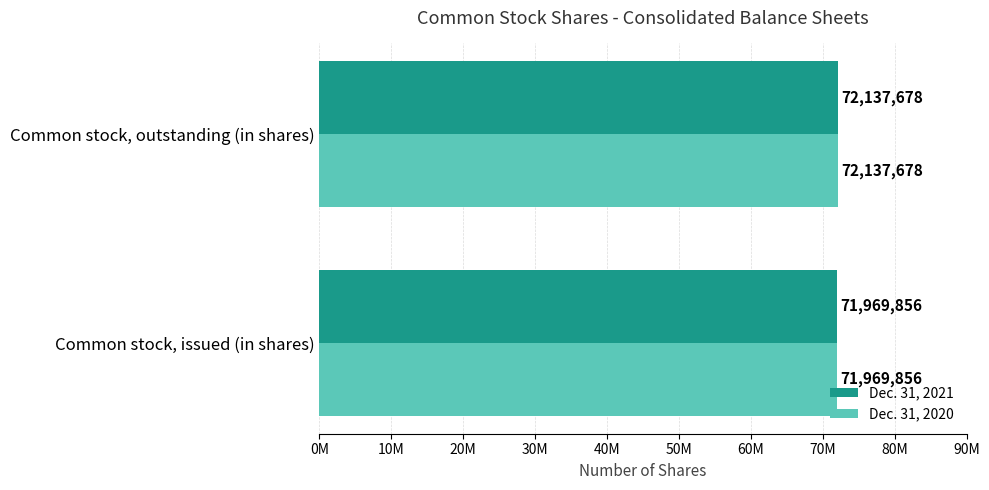

At which label is Dec. 31, 2020 closest to 72053767?

Common stock, issued (in shares)